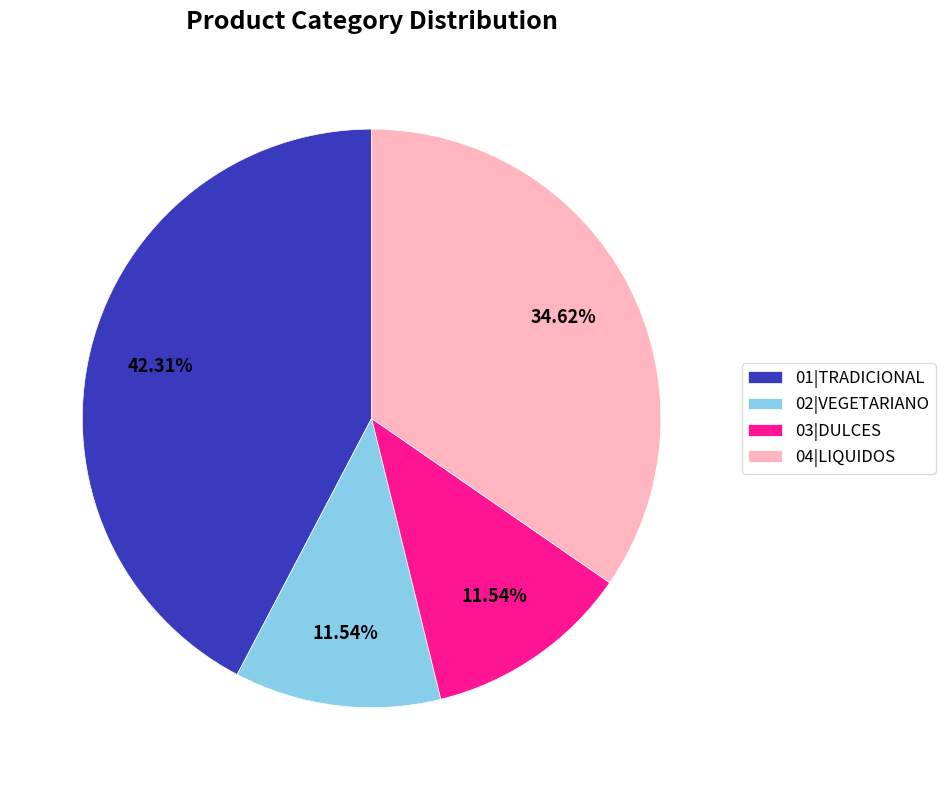

How many slices are in this pie chart?

4